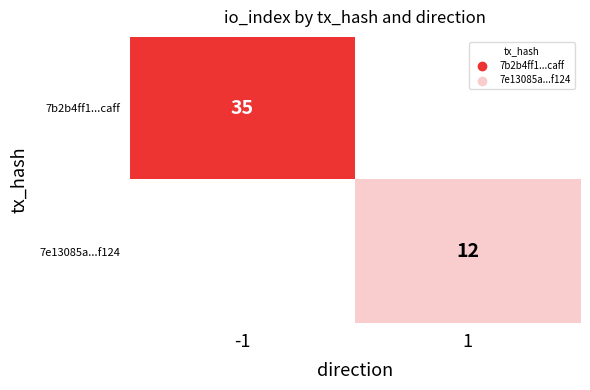

What is the greatest value displayed?

35